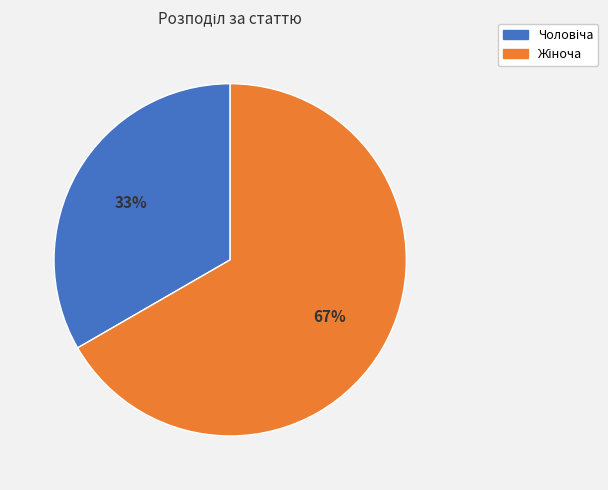

To the nearest percent, what is the average slice percentage?

50%